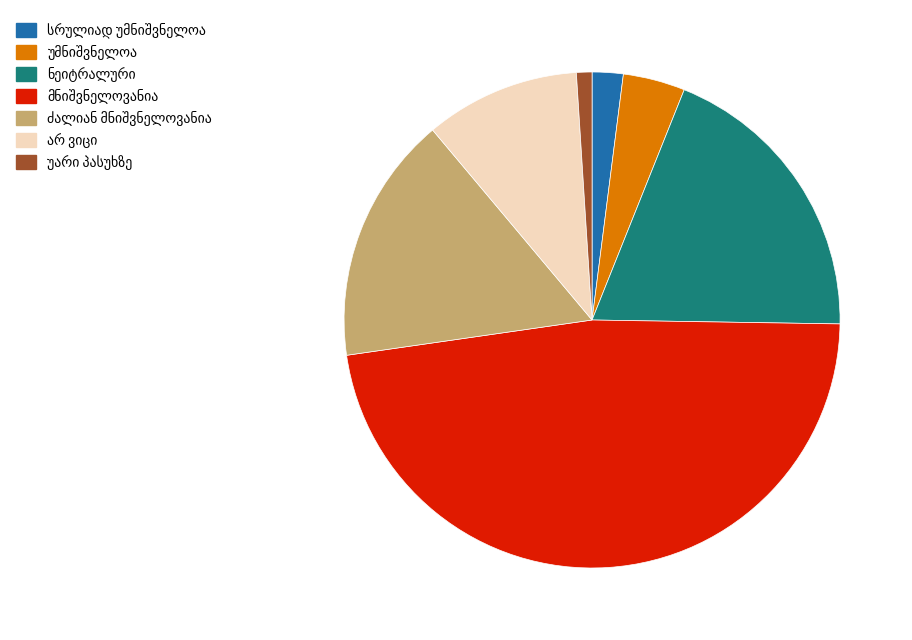

Is there a majority slice in this chart?

No